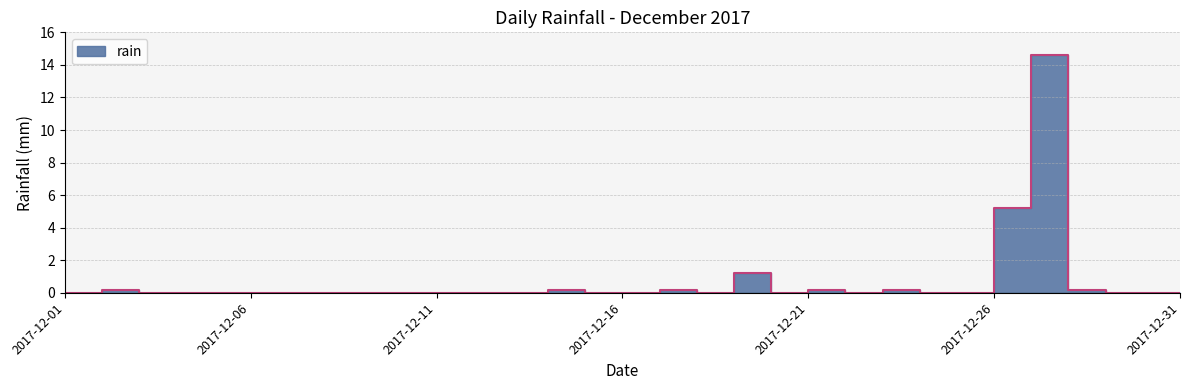

True or false: there are more than 0 points higher than both neighbors.

True